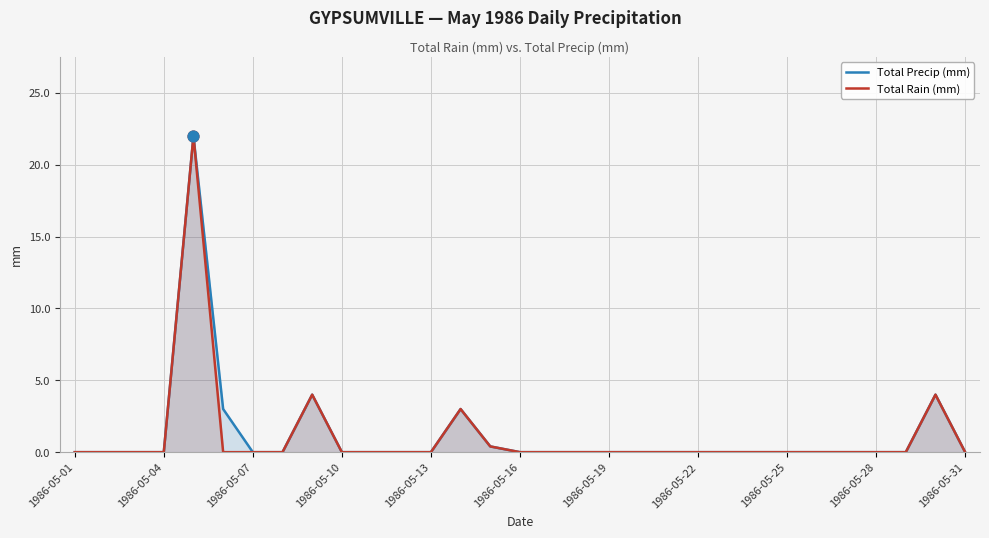

Which series contains the highest Y value?

Total Precip (mm)